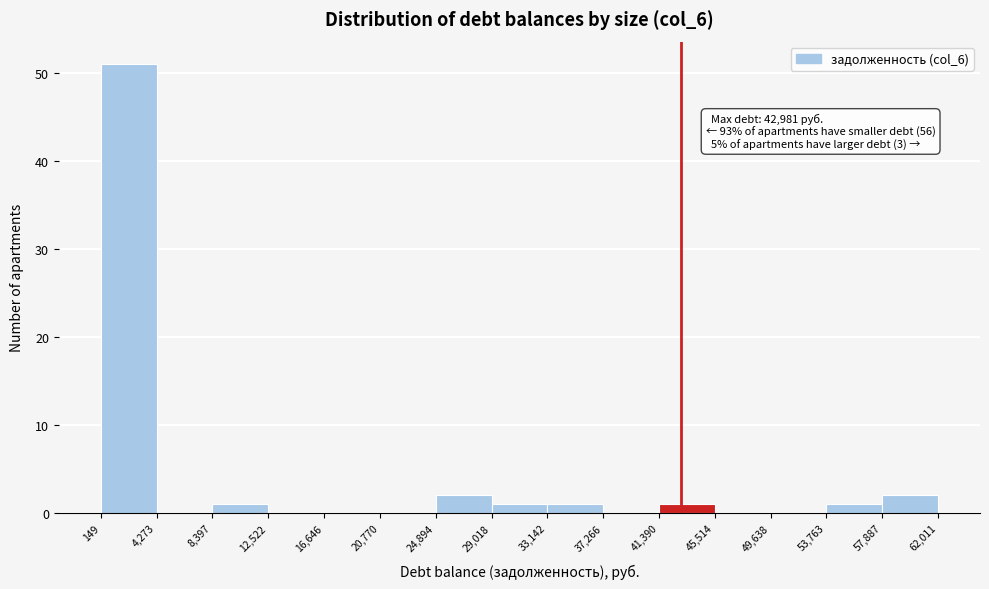

Over which range of the x-axis is the bar tallest?

149 to 4,273